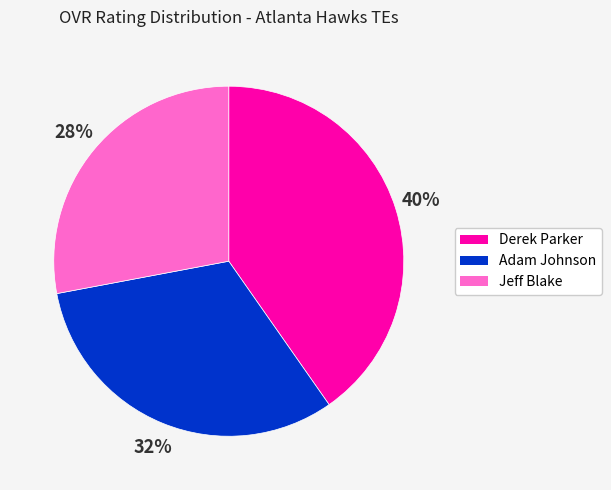

What is the ratio of the value at Adam Johnson to the value at Derek Parker?

0.8